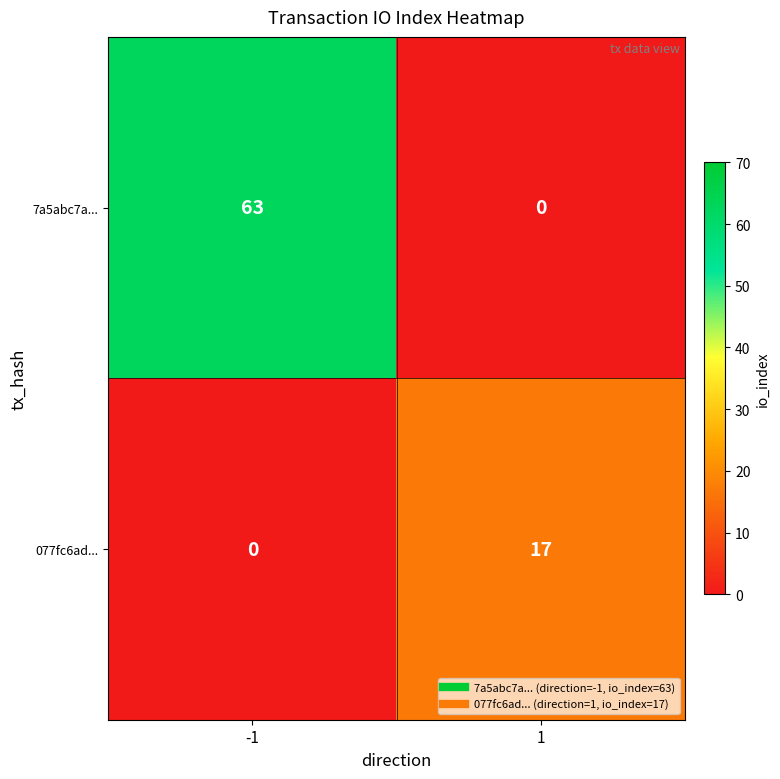

Reading right to left, list all the values displayed in this chart.

7a5abc7a...: 1=0	-1=63
077fc6ad...: 1=17	-1=0